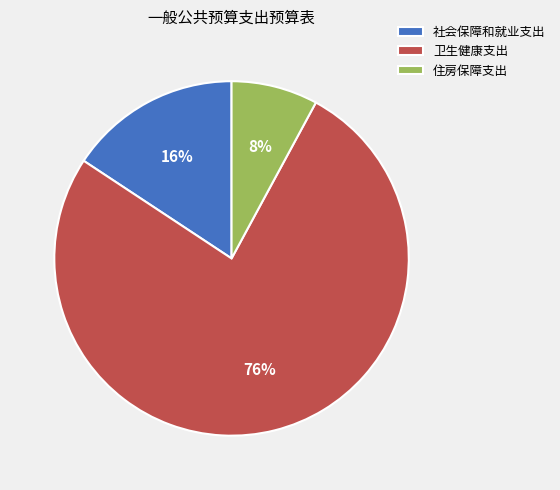

True or false: 卫生健康支出 accounts for 76% of the total.

True